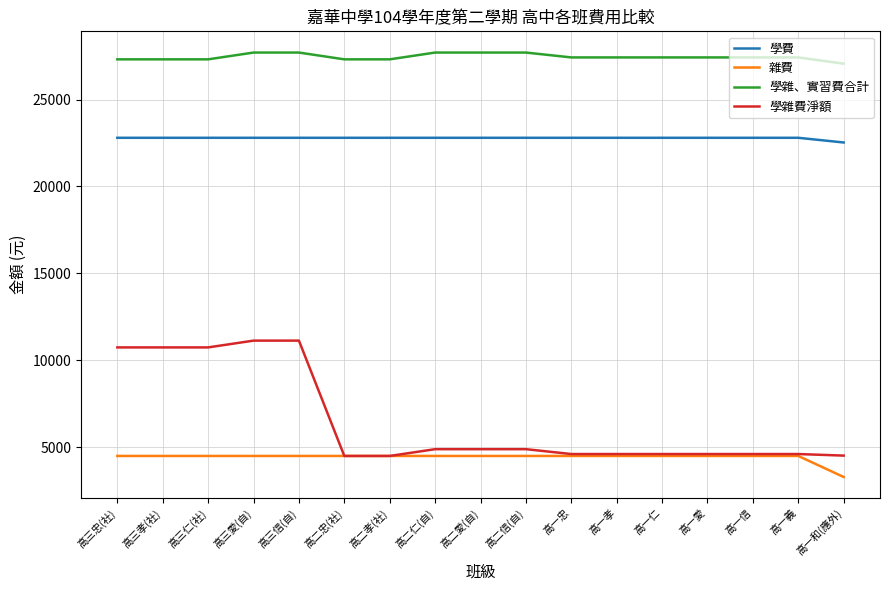

At 高三仁(社), list the series in order from largest to smallest.

學雜、實習費合計, 學費, 學雜費淨額, 雜費